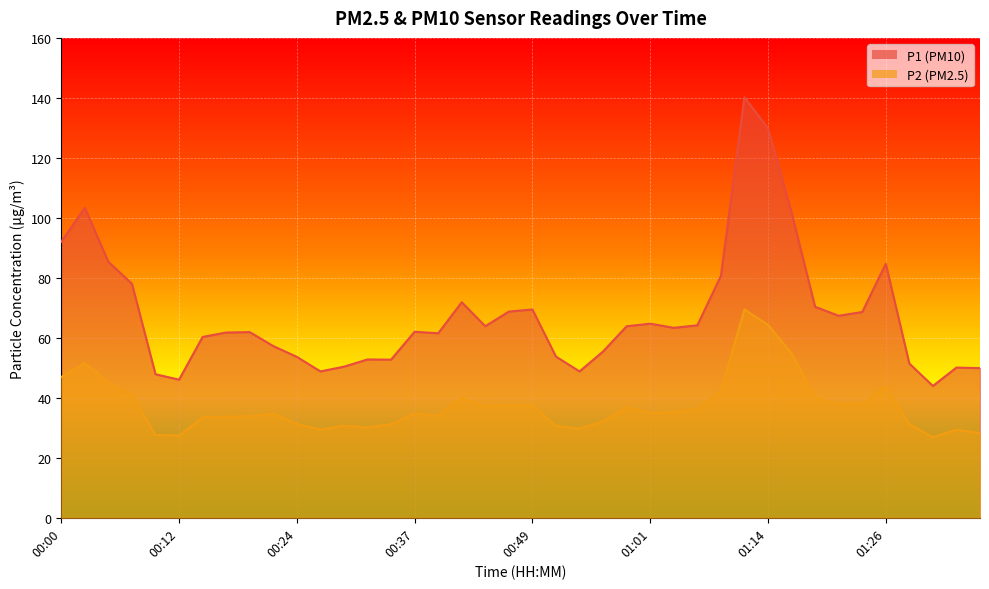

Rank the series by their maximum value, from lowest to highest.

P2, P1